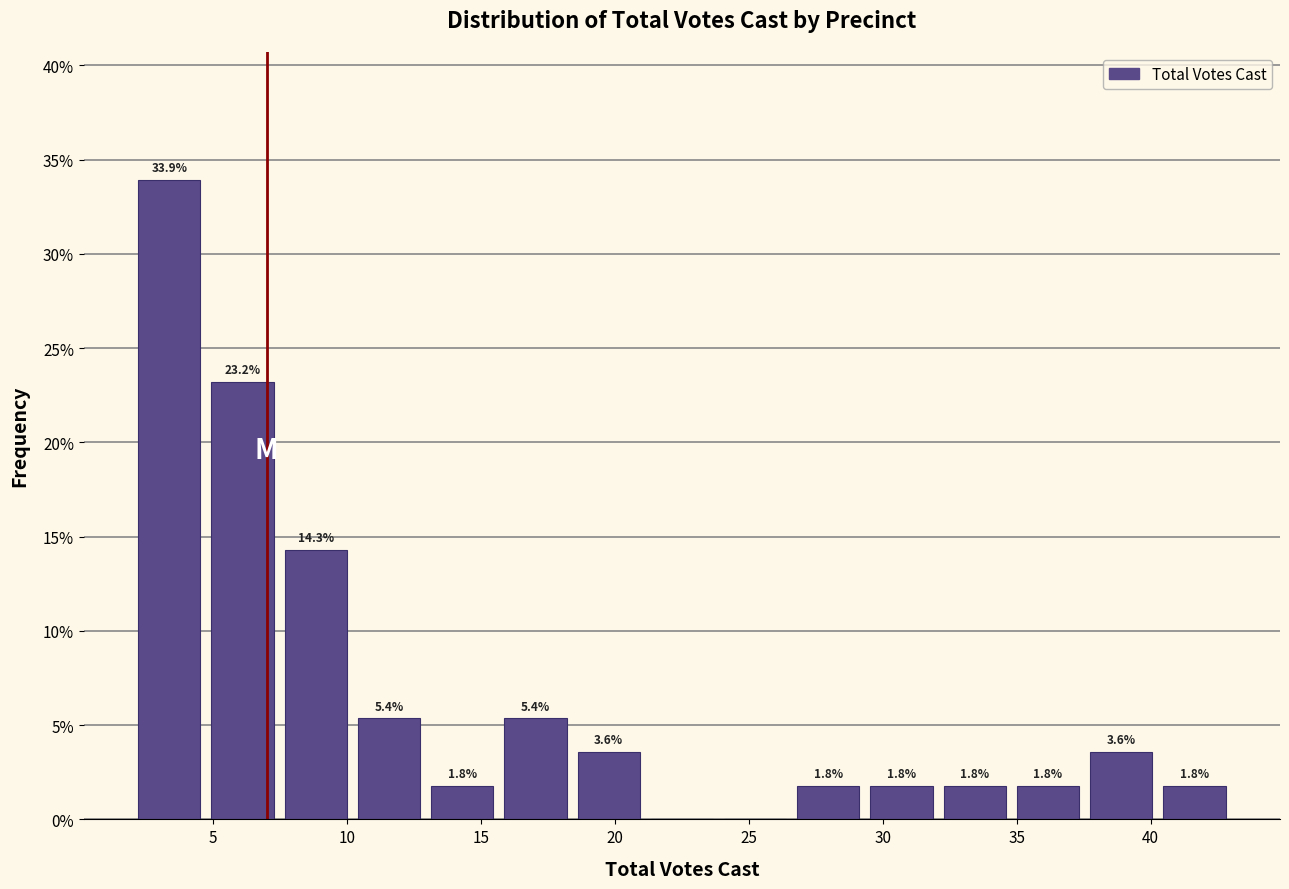

Which range on the x-axis has the tallest bar?

2.0 to 4.5